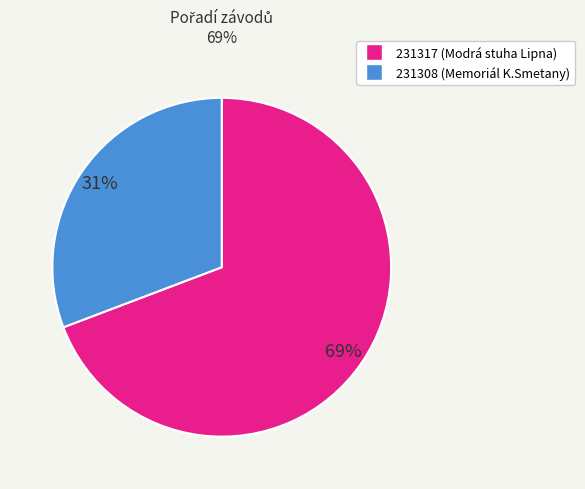

The 231317 slice represents 69% of the pie. True or false?

True